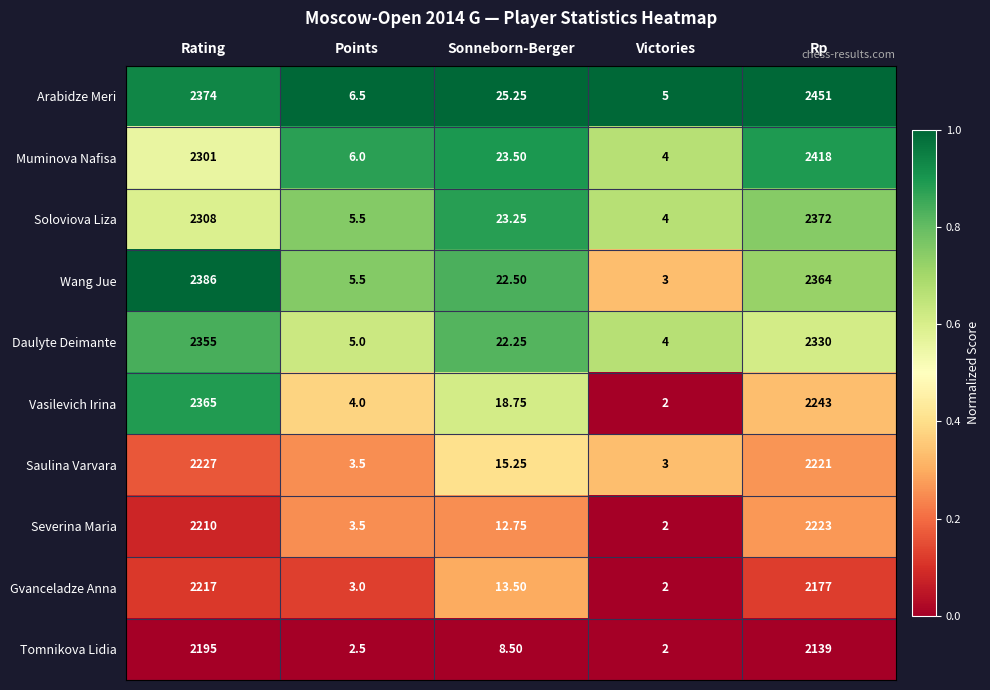

At which label does Muminova Nafisa reach its minimum?

Victories